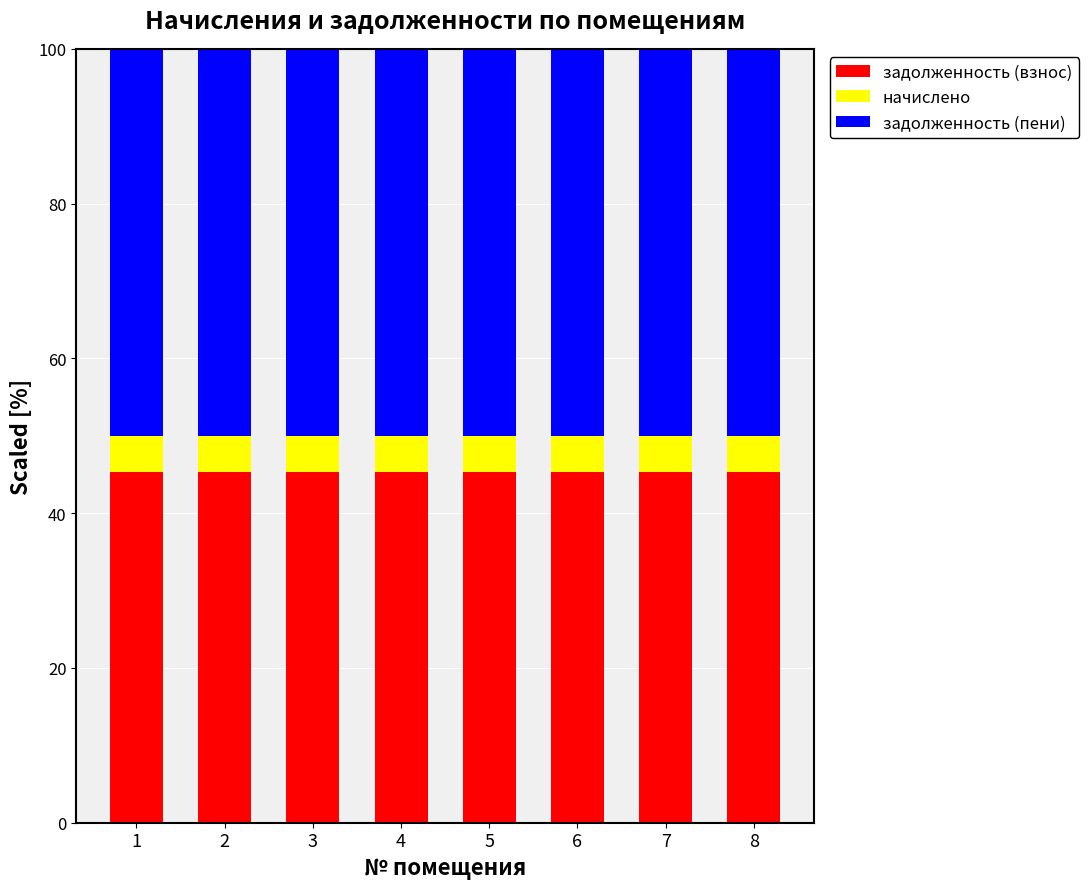

What is the sum of all задолженность (взнос) values?

362.1